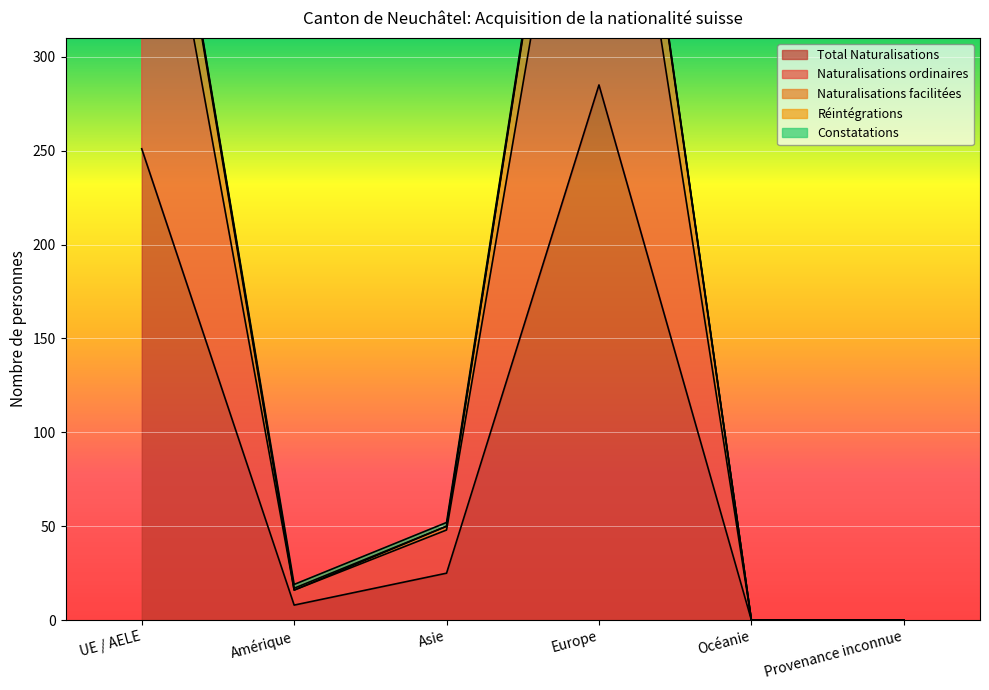

What is the highest value of the Total Naturalisations series?

285